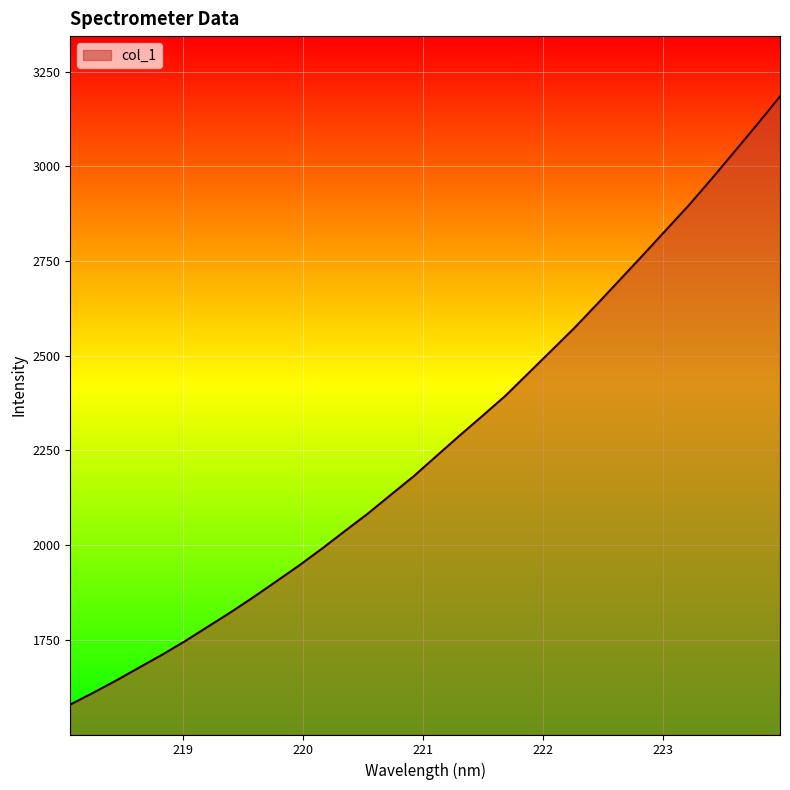

What is the difference between the maximum and minimum values?

1604.7